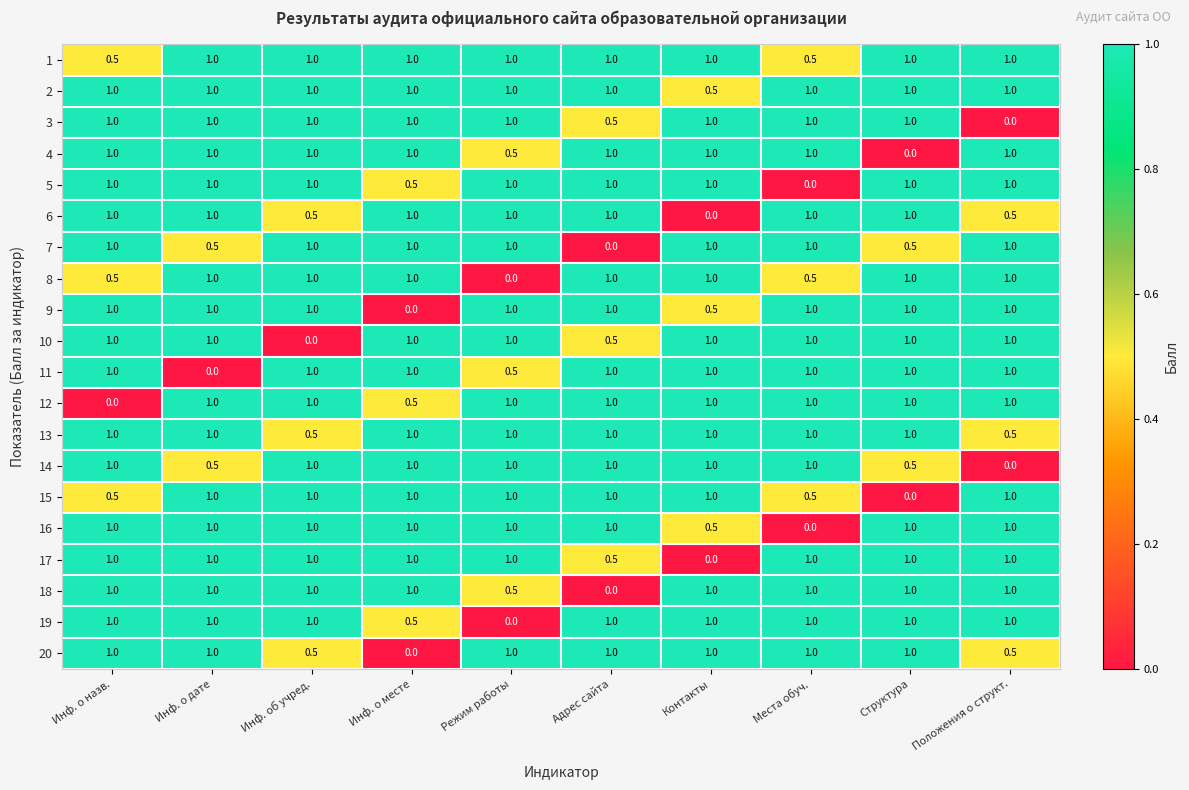

What is the difference between the highest and lowest values at Положения о структ.?

1.0